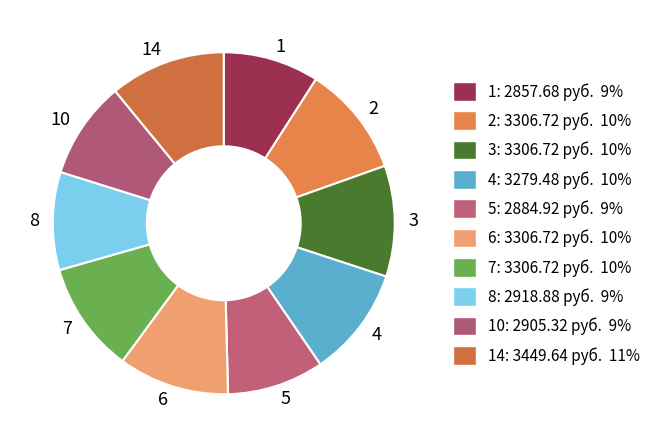

Does 4 represent more than half of the total?

No